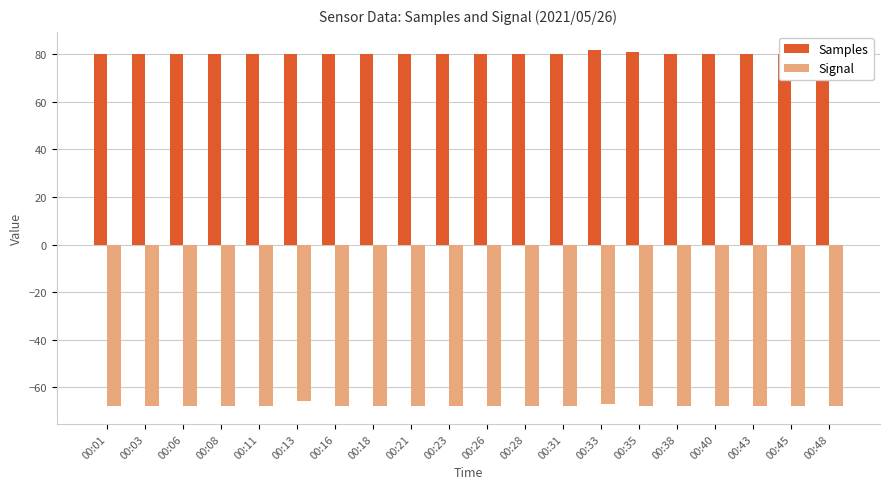

Between 00:01 and 00:28, which is larger?

00:01